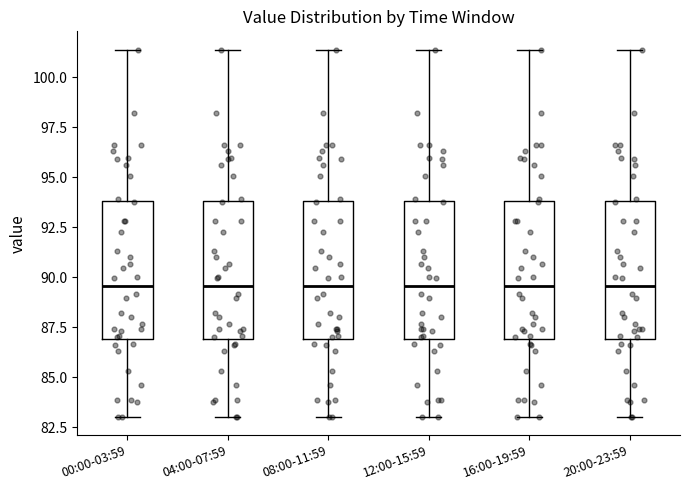

Reading left to right, transcribe this box plot: for each box, give where its median line is, the range the box spans, and where its two whiskers end, as read against the y-axis. The values are not printed on the chart, so give them approximately, as read against the axis.

00:00-03:59: median 89.5, box 87.0 to 94.0, whiskers 83.0 to 101.5
04:00-07:59: median 89.5, box 87.0 to 94.0, whiskers 83.0 to 101.5
08:00-11:59: median 89.5, box 87.0 to 94.0, whiskers 83.0 to 101.5
12:00-15:59: median 89.5, box 87.0 to 94.0, whiskers 83.0 to 101.5
16:00-19:59: median 89.5, box 87.0 to 94.0, whiskers 83.0 to 101.5
20:00-23:59: median 89.5, box 87.0 to 94.0, whiskers 83.0 to 101.5